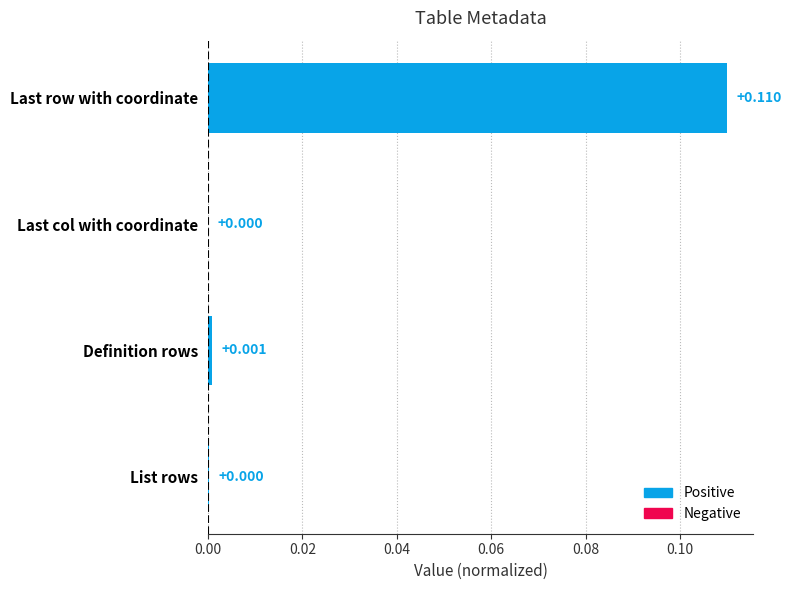

How many series are shown in this chart?

1